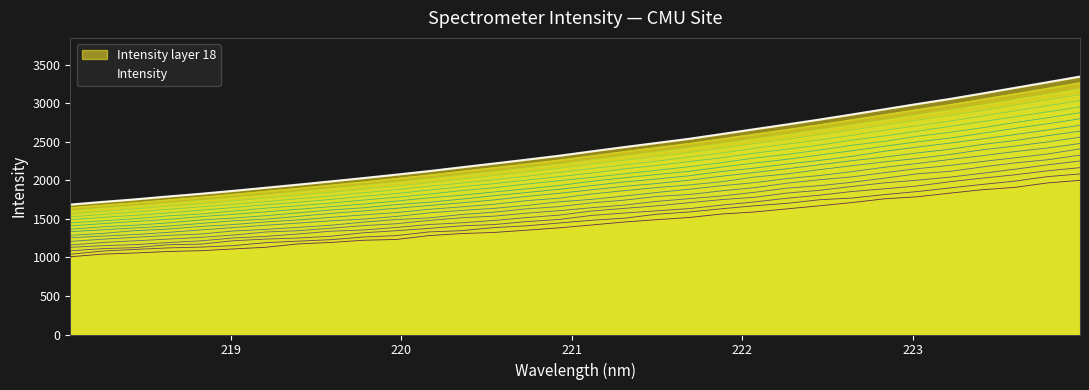

What is the label of the 1st point from the left?

218.0596